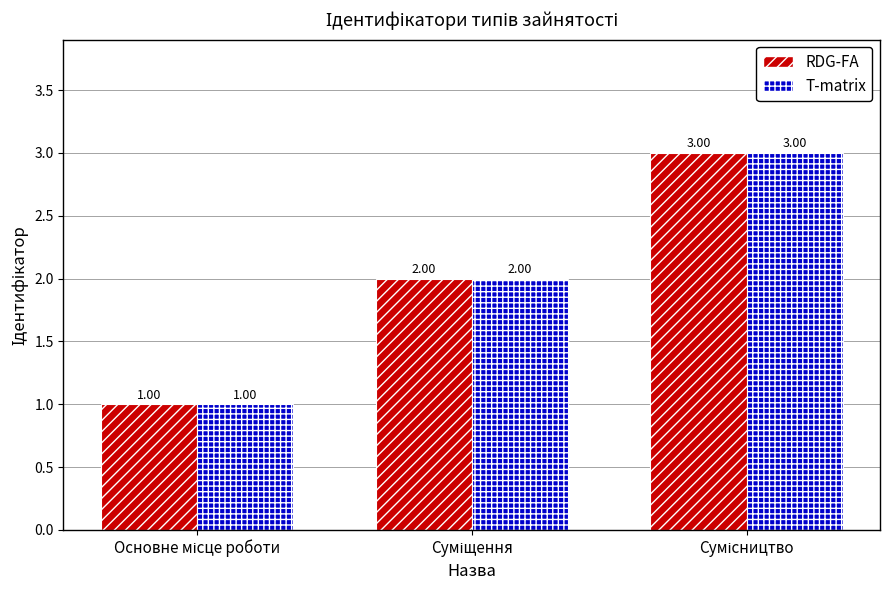

What is the sum of all RDG-FA values?

6